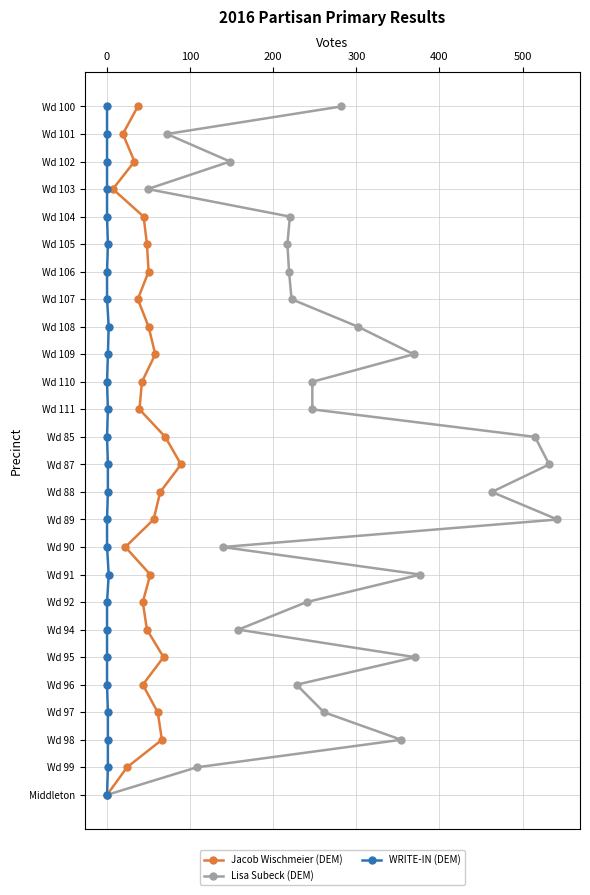

How many data points does each series have?

26